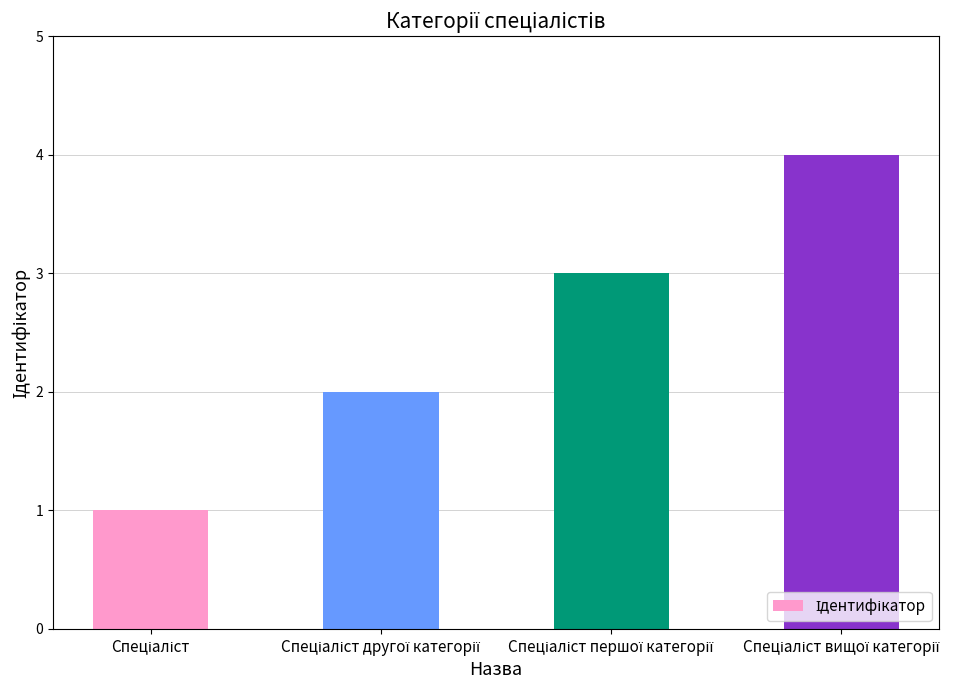

Are the bars grouped side by side (vs. stacked)?

No